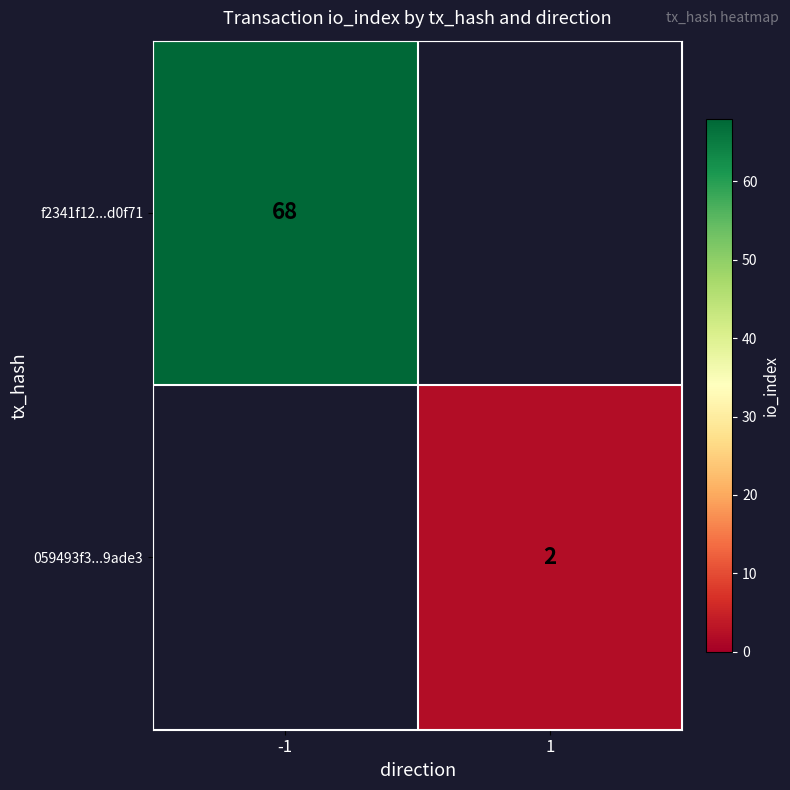

At which category does the chart reach its peak across all series?

-1